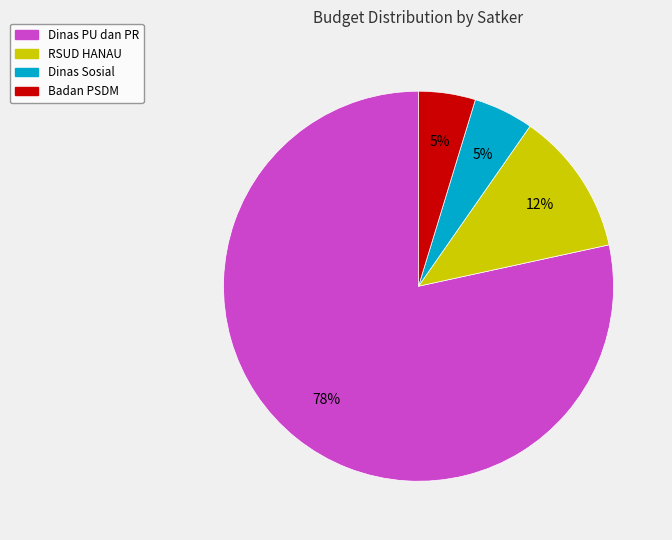

To the nearest percent, what is the average slice percentage?

25%